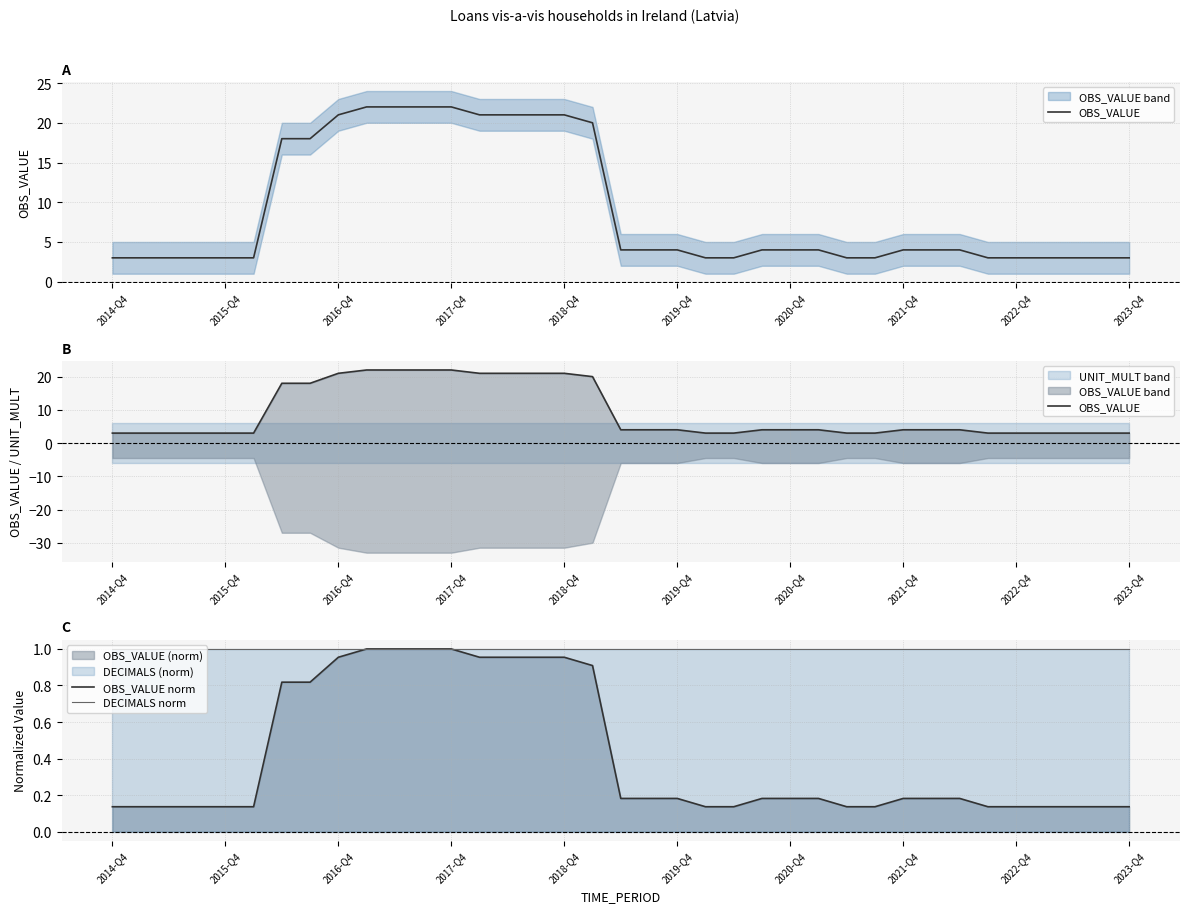

The OBS_VALUE norm series shows 1.7 at 2017-Q4. True or false?

False